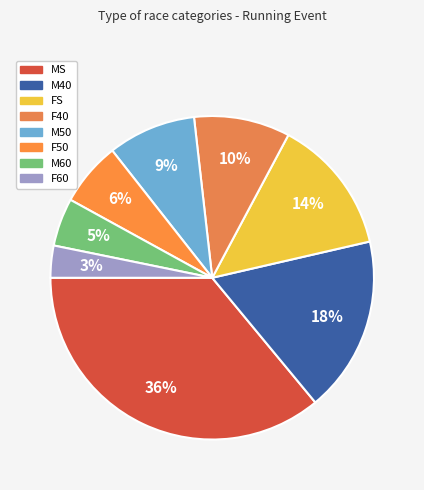

How many slices are in this pie chart?

8